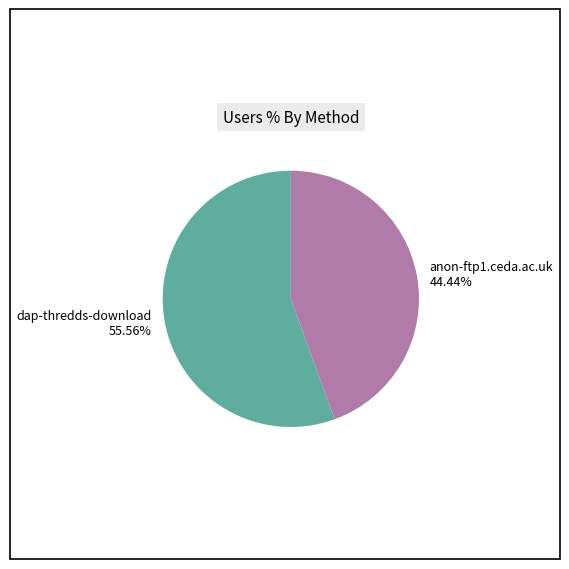

To the nearest percent, what portion does anon-ftp1.ceda.ac.uk represent?

44%